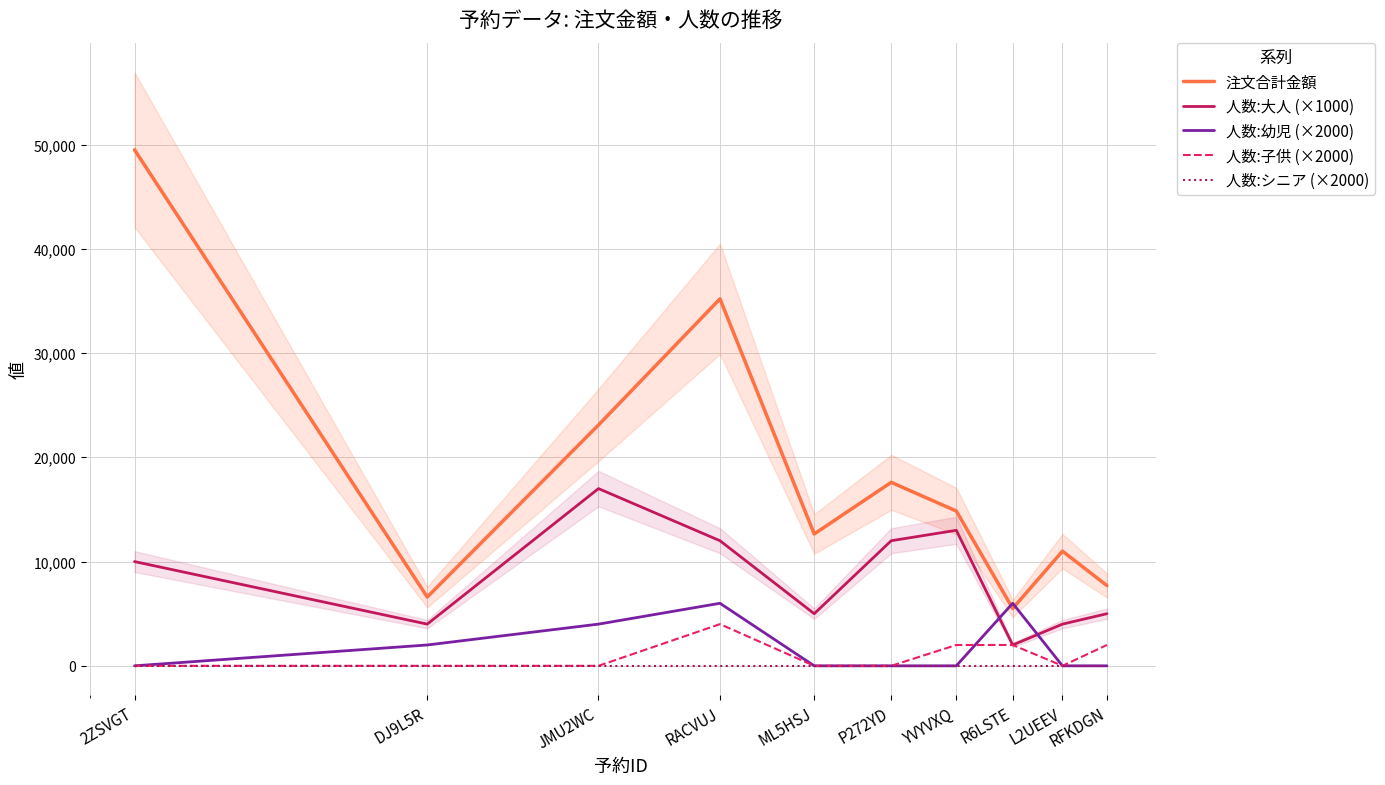

Is this an area chart (filled region under the line)?

No